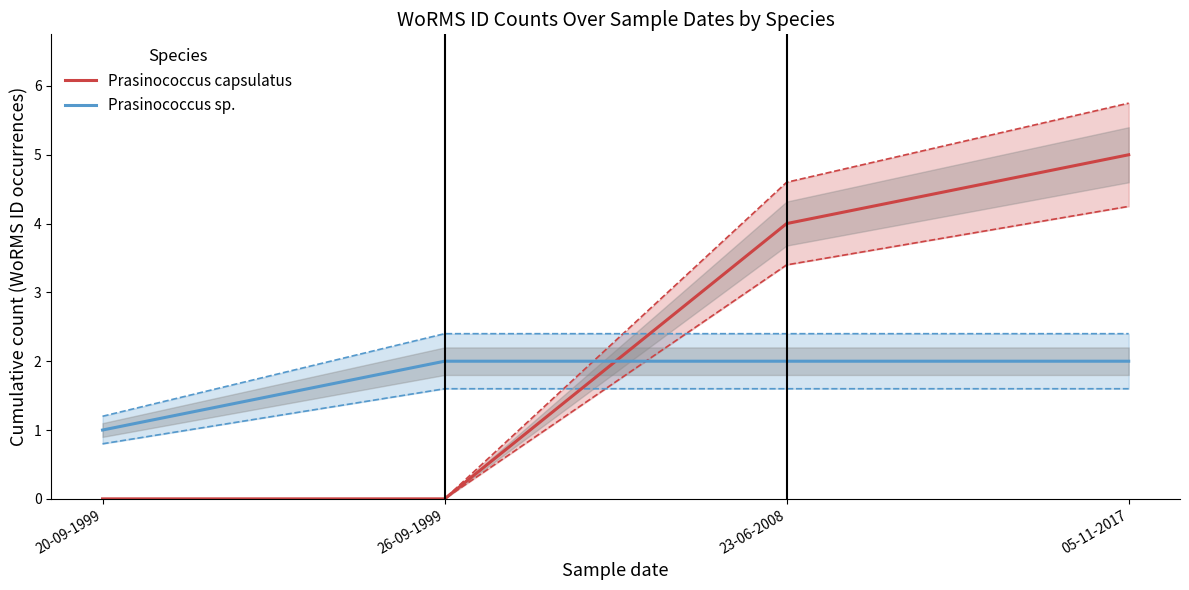

Is it true that Prasinococcus sp. equals 1 at 23-06-2008?

False